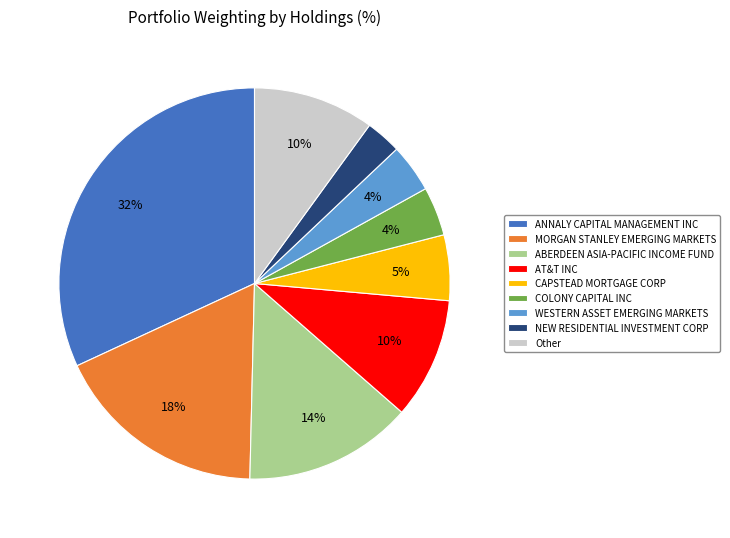

Count the number of slices in the pie.

9